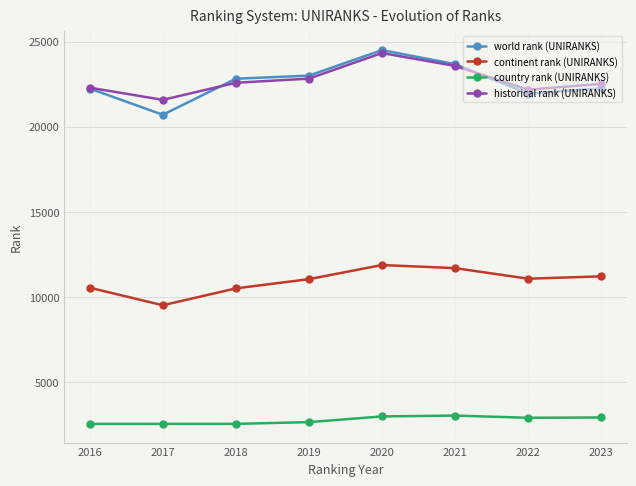

True or false: historical rank (UNIRANKS) and continent rank (UNIRANKS) intersect in this chart.

False